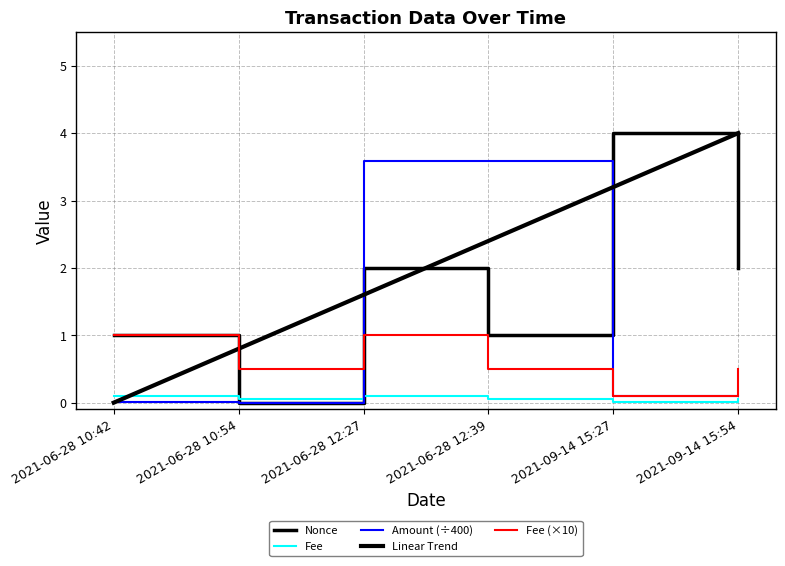

Which category has the highest value in the Linear Trend series?

2021-09-14 15:54